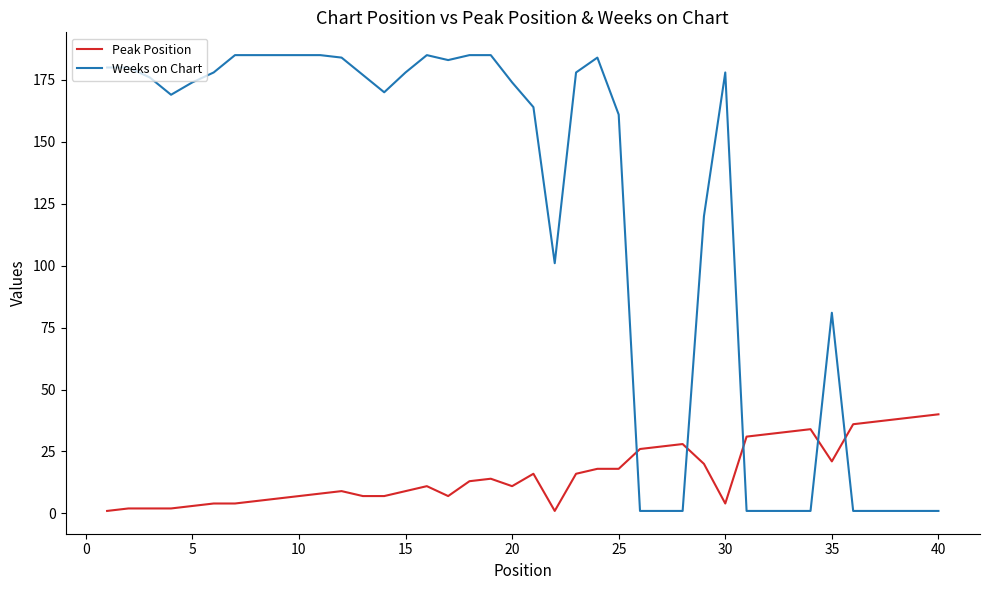

List the series in order of their overall mean, highest first.

Weeks on Chart, Peak Position